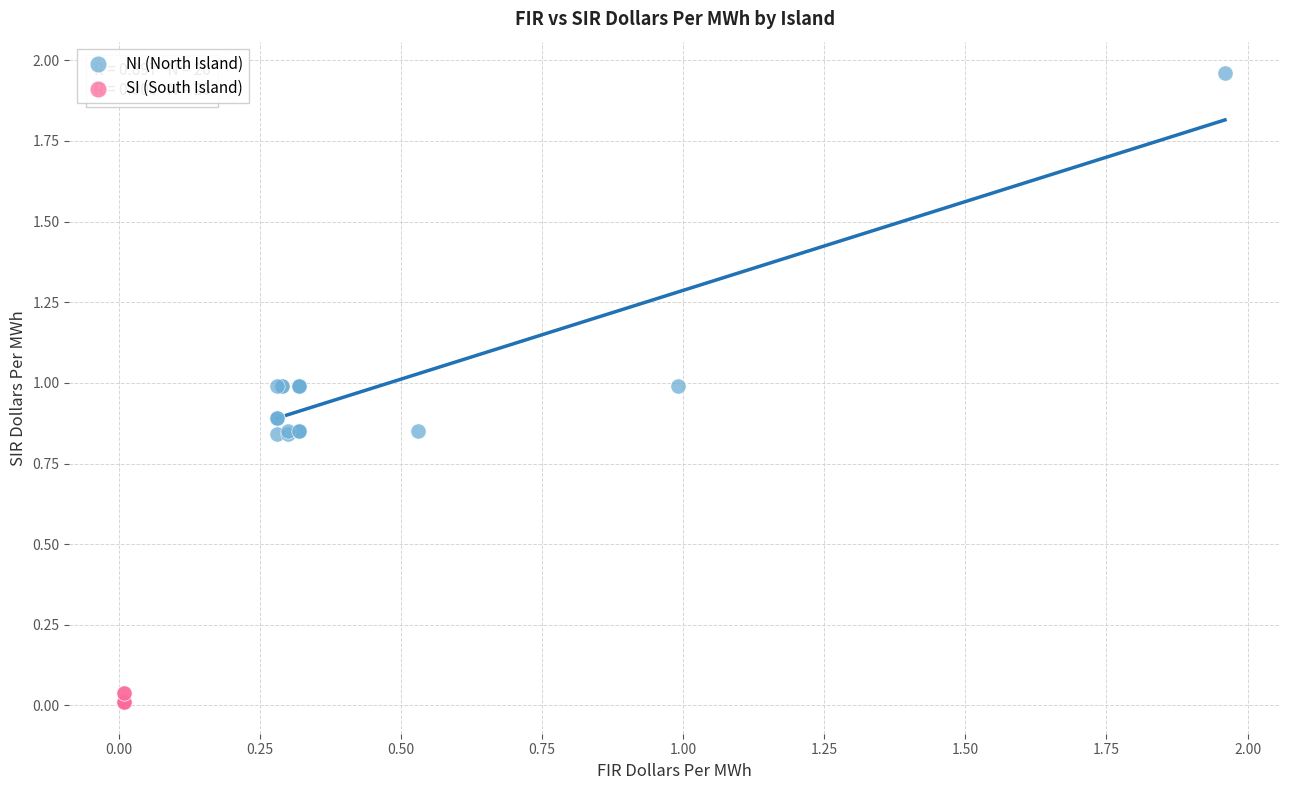

Which series has the largest Y range (max minus min)?

NI (North Island)